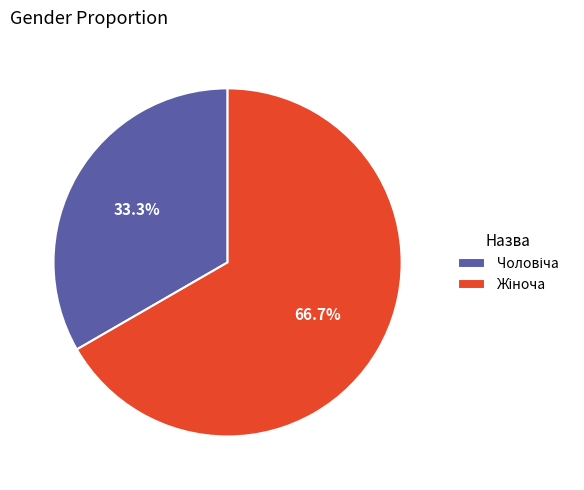

Does any single category account for the majority?

Yes